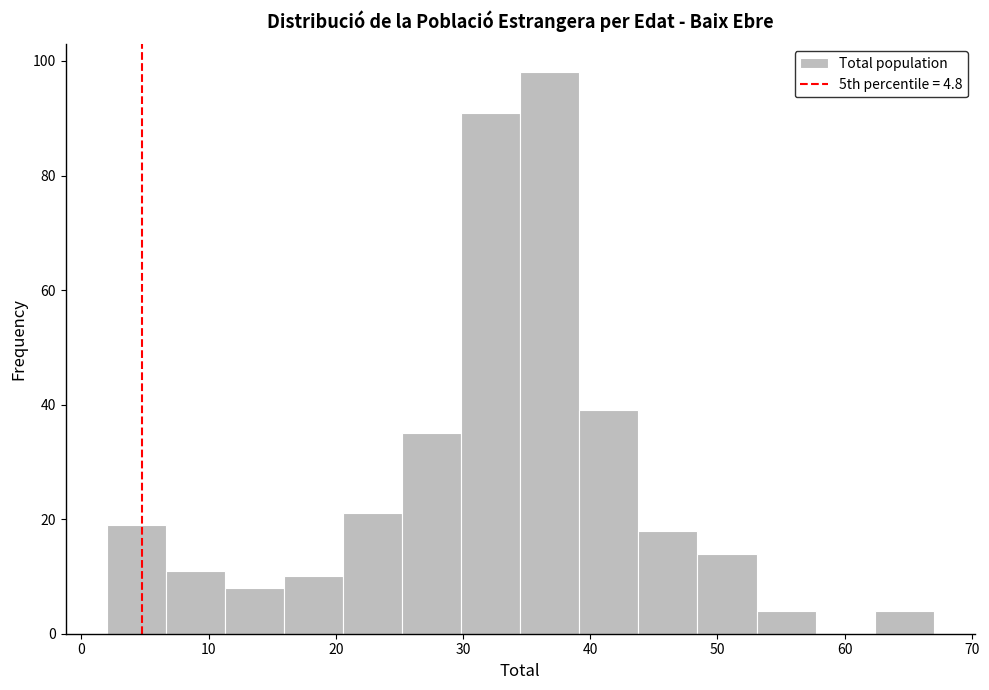

Reading left to right, transcribe this chart: for each bar, give the range it covers on the x-axis and its height. Neither the bar edges nor the heights are printed on the chart, so give them approximately, as read against the axes.

2 to 7: 20
7 to 11: 12
11 to 16: 8
16 to 21: 10
21 to 25: 22
25 to 30: 36
30 to 35: 92
35 to 39: 98
39 to 44: 40
44 to 48: 18
48 to 53: 14
53 to 58: 4
58 to 62: 0
62 to 67: 4